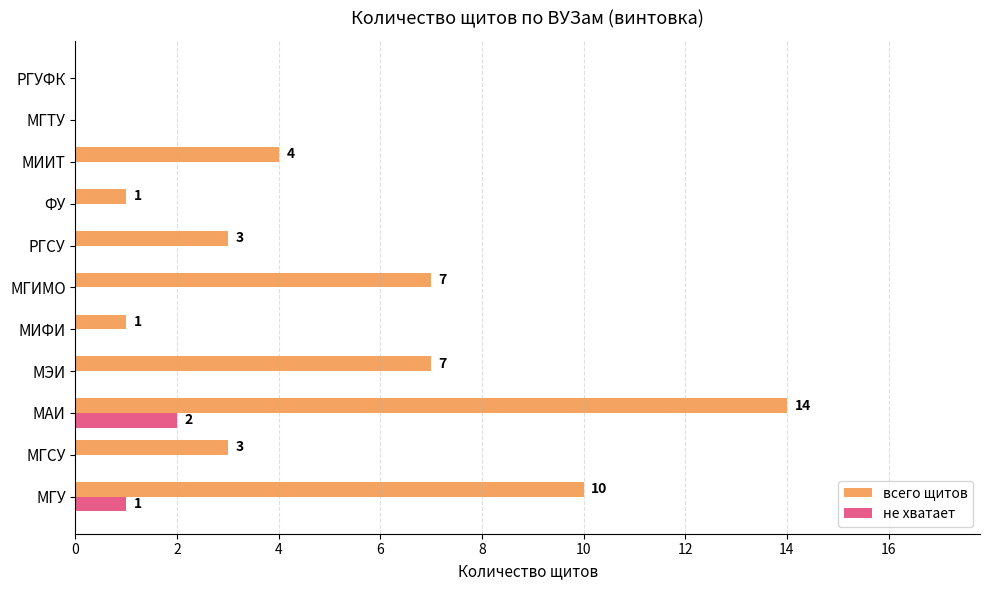

What is the approximate value of всего щитов at МГИМО, to the nearest 10?

10